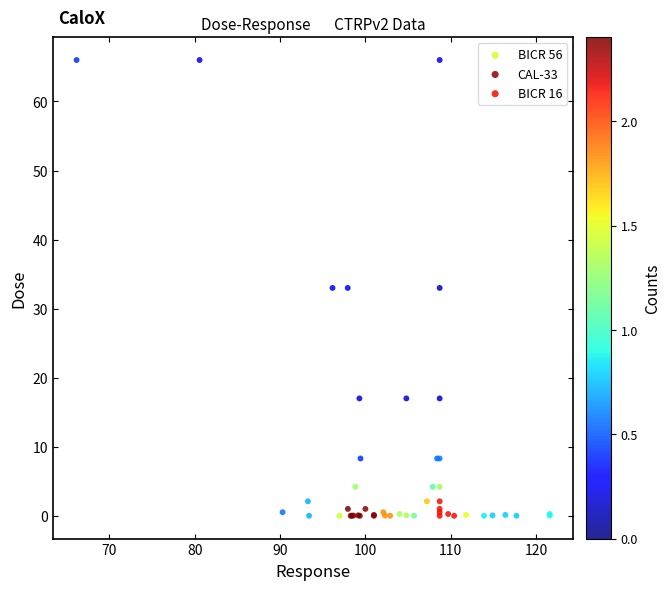

What are all the series names shown in the legend?

BICR 56, CAL-33, BICR 16